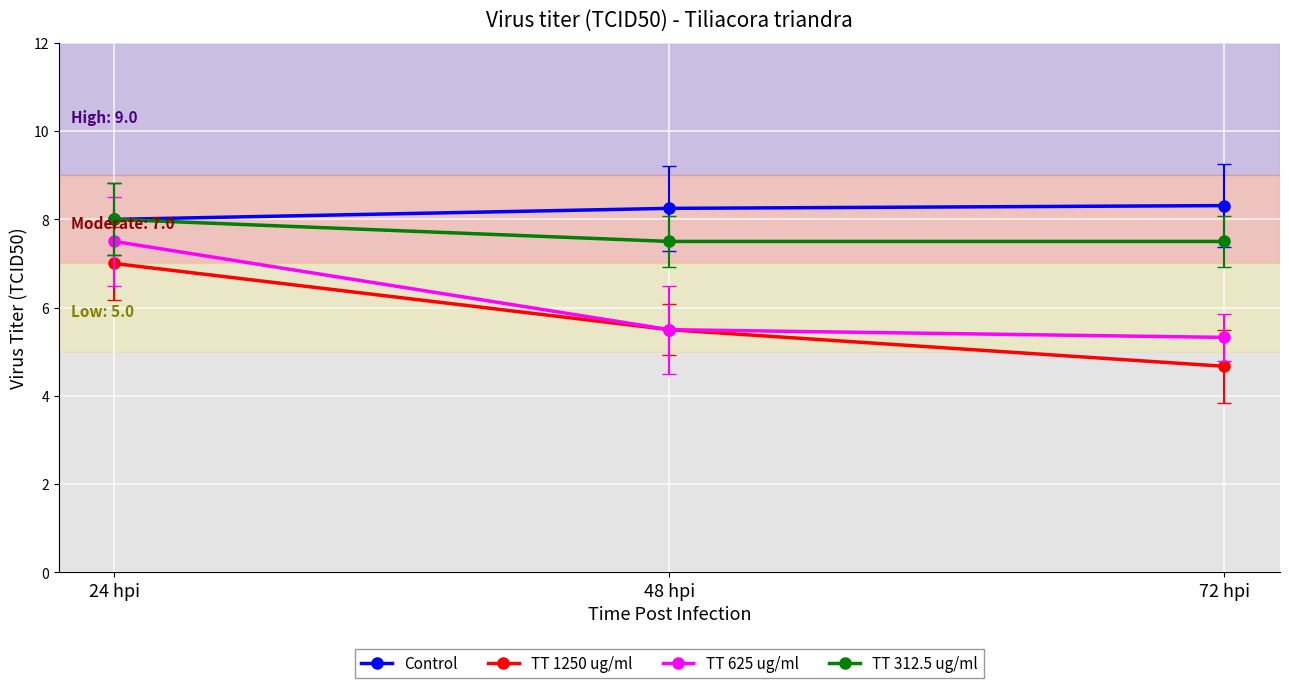

Is this an area chart (filled region under the line)?

No